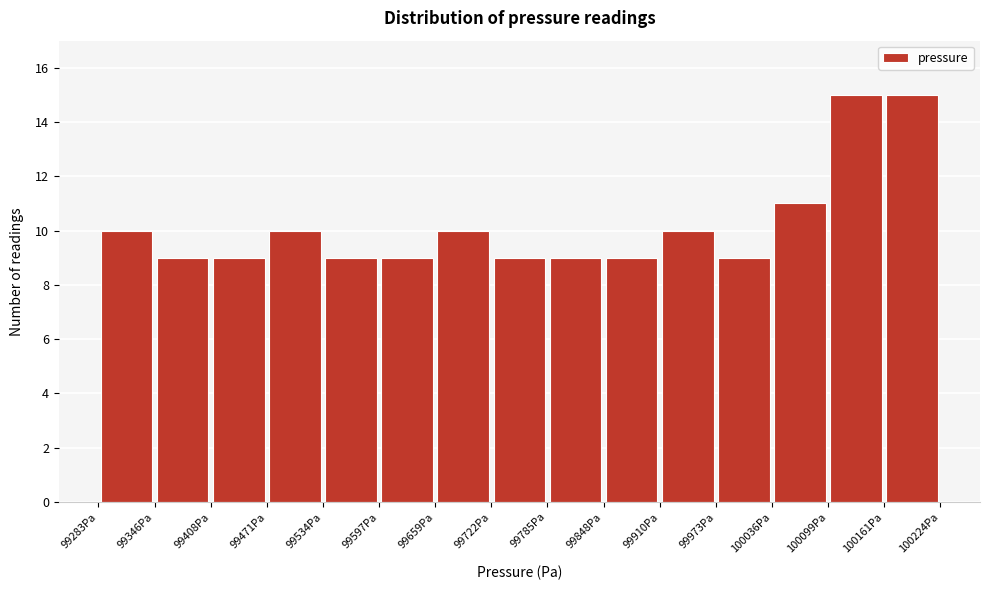

Reading left to right, list every bar in this chart as the range it spans on the x-axis followed by its height. Neither the bar edges nor the heights are printed on the chart, so give them approximately, as read against the axes.

99280 to 99350: 10
99350 to 99410: 9
99410 to 99470: 9
99470 to 99530: 10
99530 to 99600: 9
99600 to 99660: 9
99660 to 99720: 10
99720 to 99780: 9
99780 to 99850: 9
99850 to 99910: 9
99910 to 99970: 10
99970 to 100040: 9
100040 to 100100: 11
100100 to 100160: 15
100160 to 100220: 15